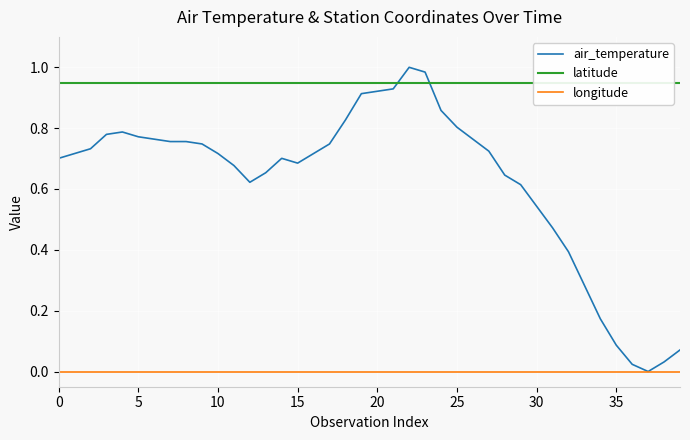

Where is the first local minimum for air_temperature?

12